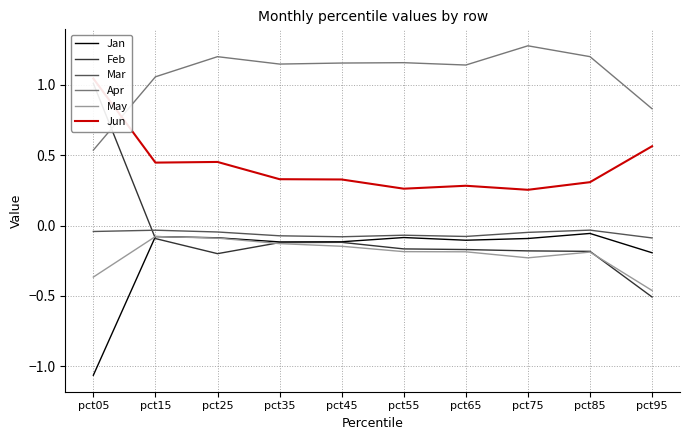

Between pct55 and pct95, which is larger?

pct55